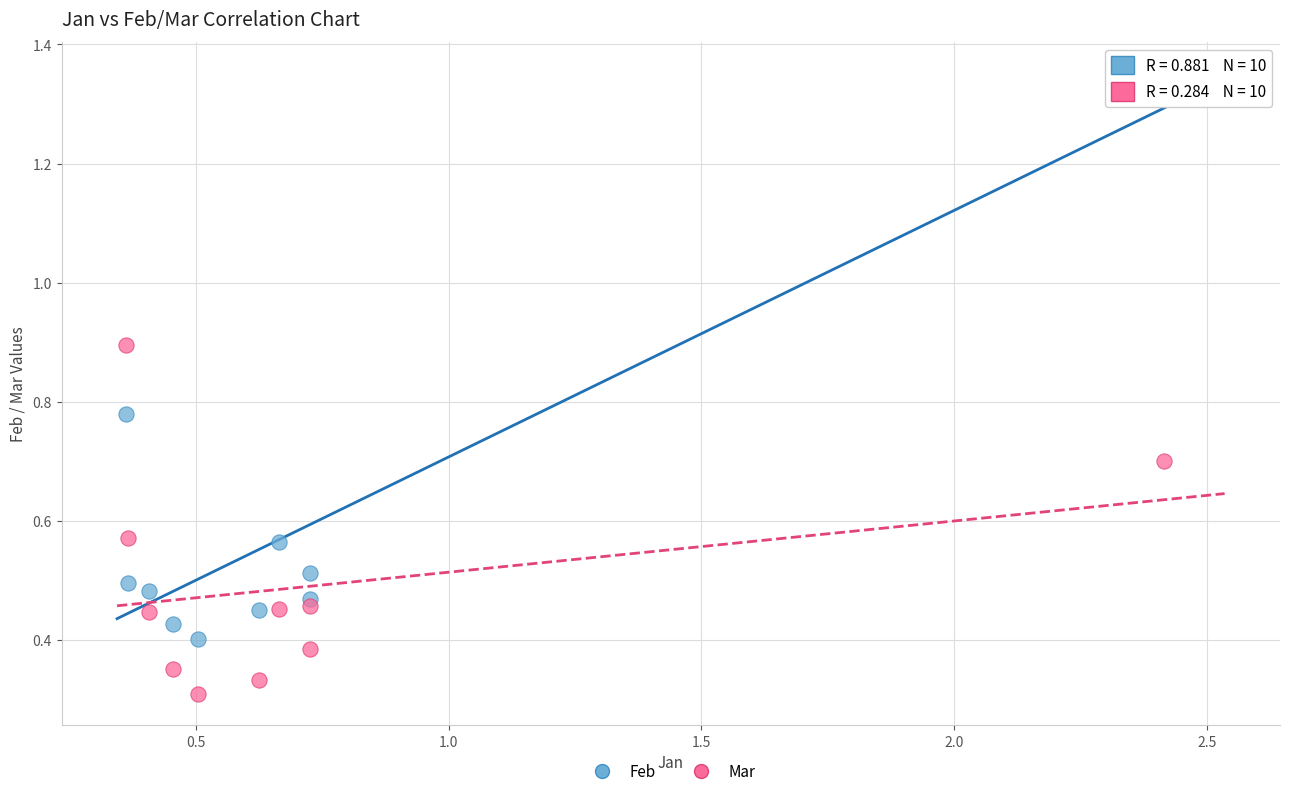

Which series contains the lowest Y value?

Mar